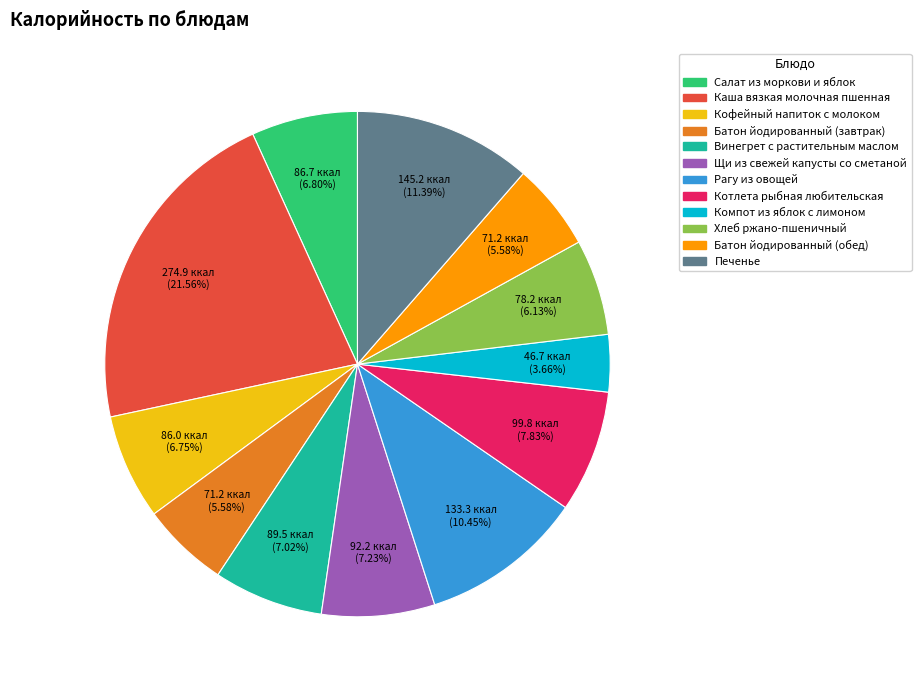

Is Винегрет с растительным маслом the majority of the pie?

No